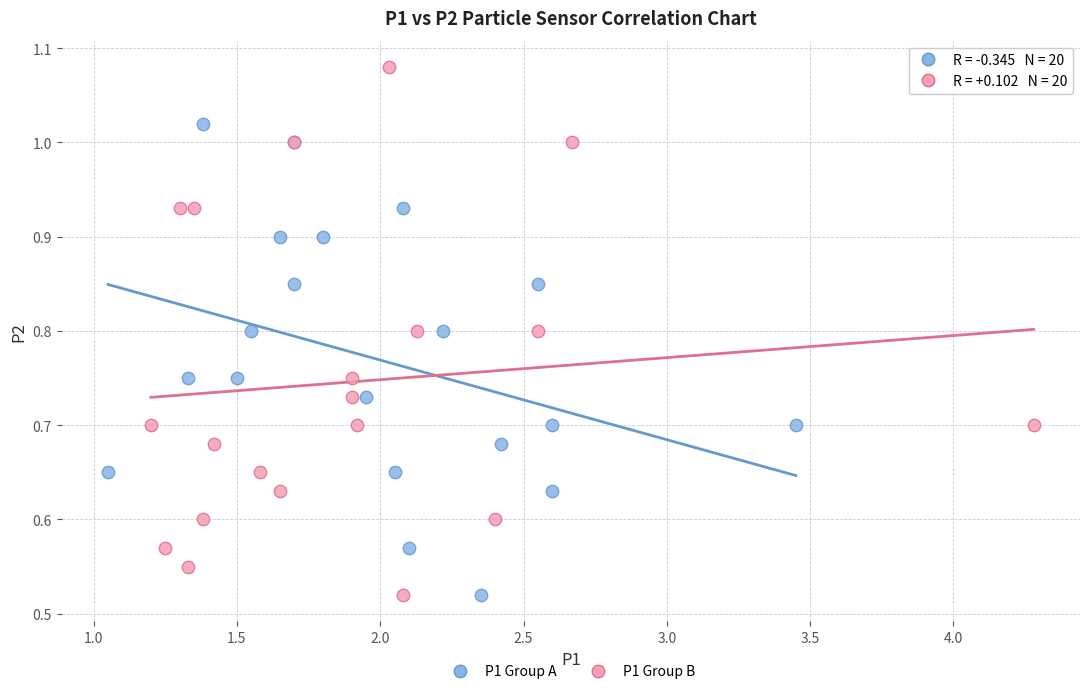

Which series contains the highest Y value?

P1 Group B